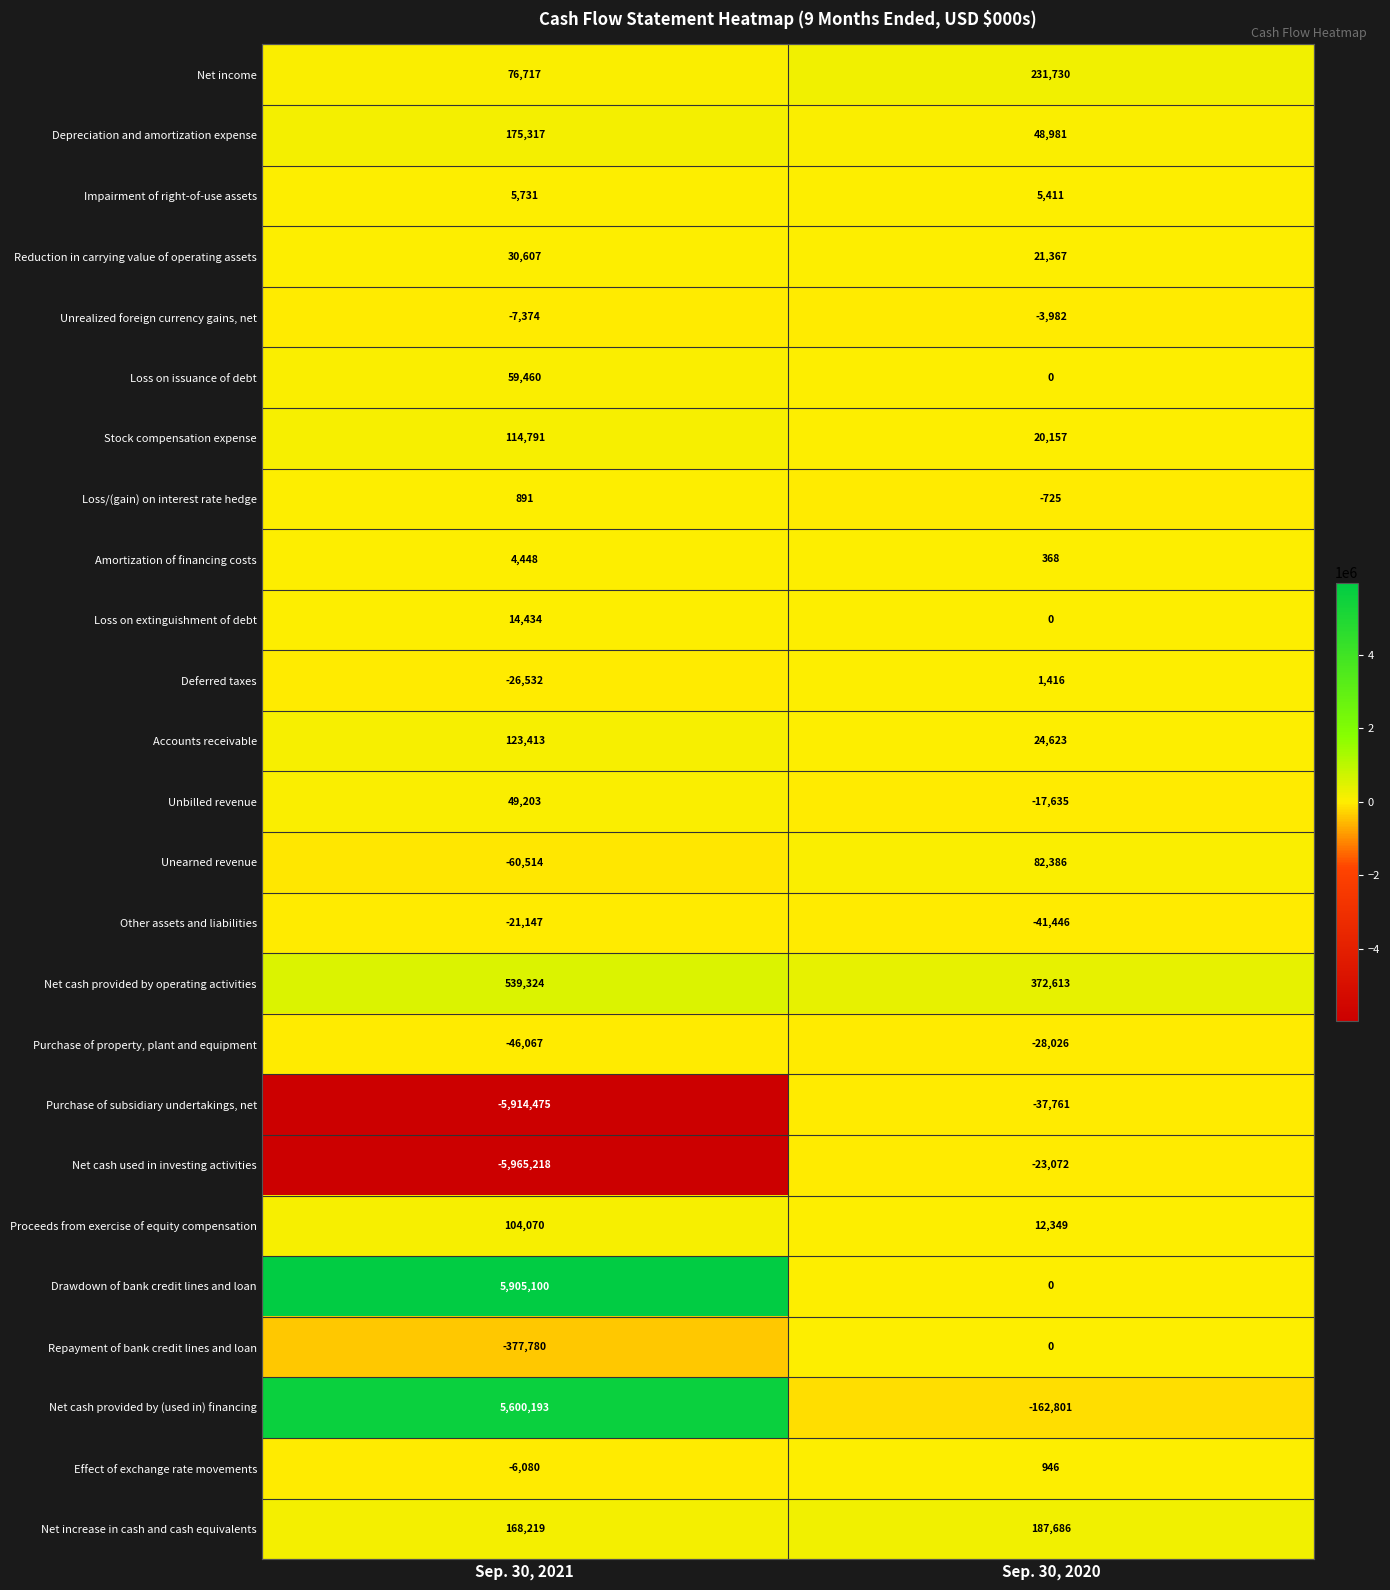

Rank the series by their maximum value, from lowest to highest.

Purchase of subsidiary undertakings, net, Purchase of property, plant and equipment, Net cash used in investing activities, Other assets and liabilities, Unrealized foreign currency gains, net, Repayment of bank credit lines and loan, Loss/(gain) on interest rate hedge, Effect of exchange rate movements, Deferred taxes, Amortization of financing costs, Impairment of right-of-use assets, Loss on extinguishment of debt, Reduction in carrying value of operating assets, Unbilled revenue, Loss on issuance of debt, Unearned revenue, Proceeds from exercise of equity compensation, Stock compensation expense, Accounts receivable, Depreciation and amortization expense, Net increase in cash and cash equivalents, Net income, Net cash provided by operating activities, Net cash provided by (used in) financing, Drawdown of bank credit lines and loan